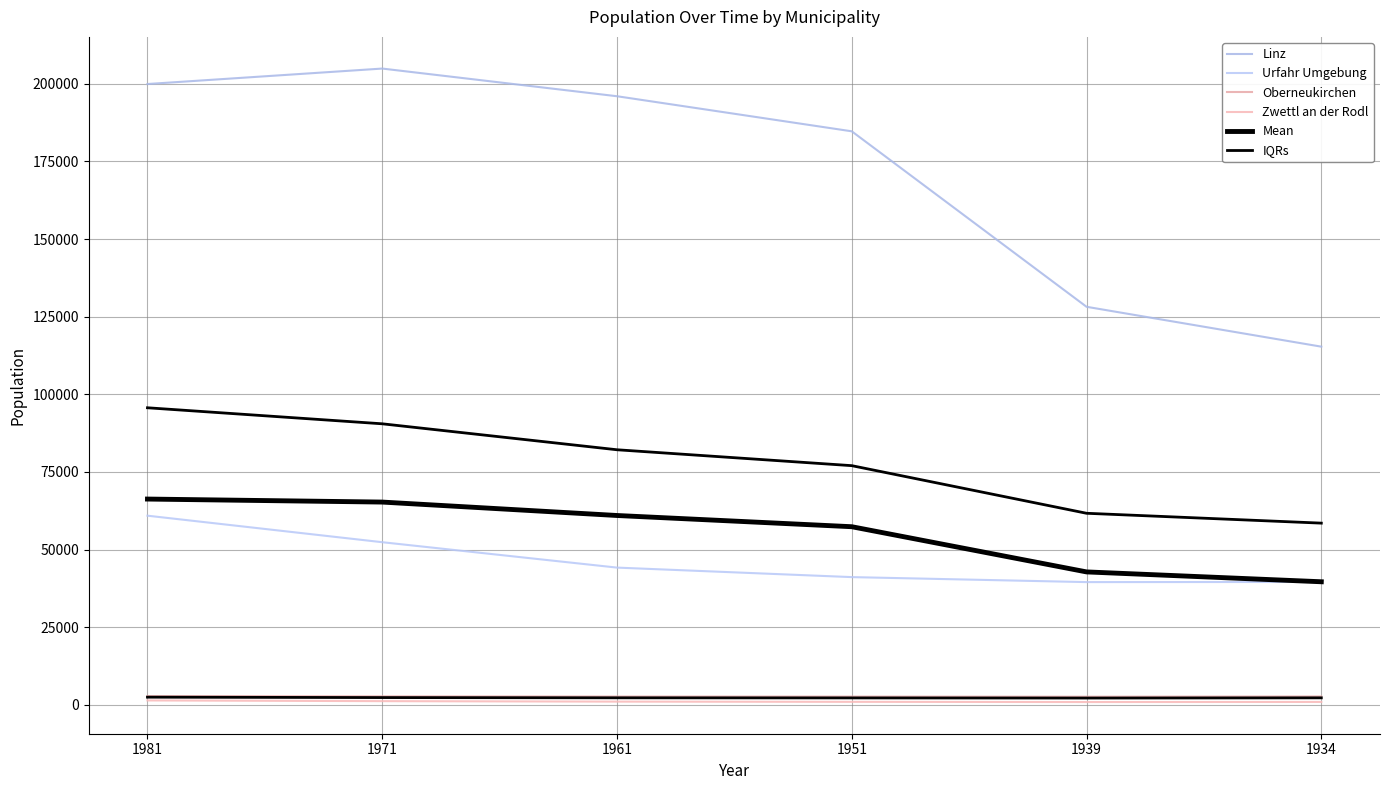

Between 1981 and 1951, which series saw the biggest shift?

Urfahr Umgebung